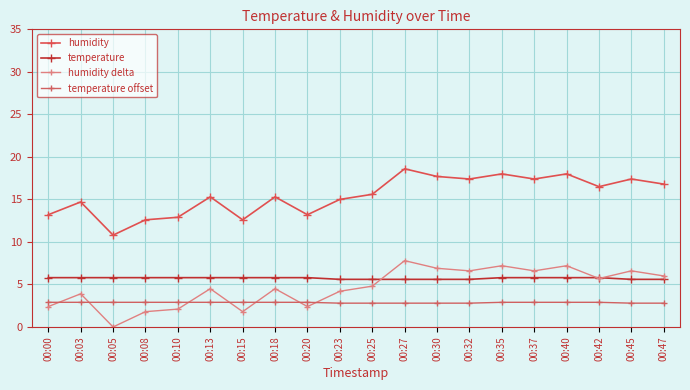

What are all the series names shown in the legend?

humidity, temperature, humidity delta, temperature offset